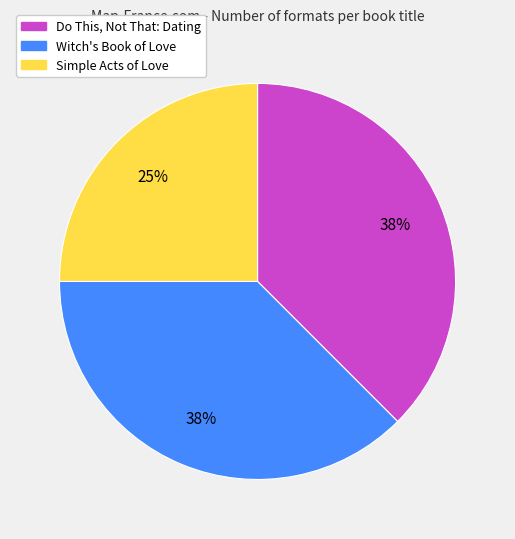

How many slices are in this pie chart?

3